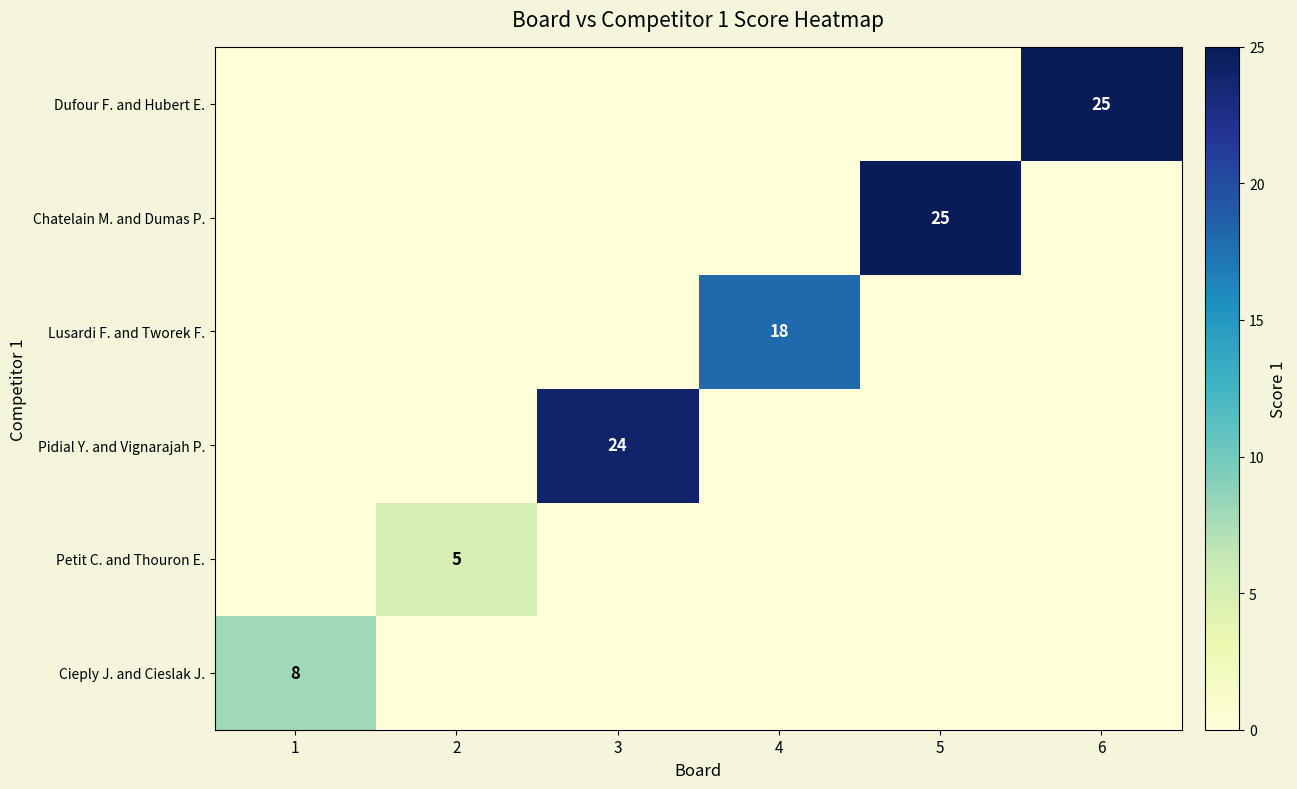

The value of Petit C. and Thouron E. at 2 is 5. True or false?

True